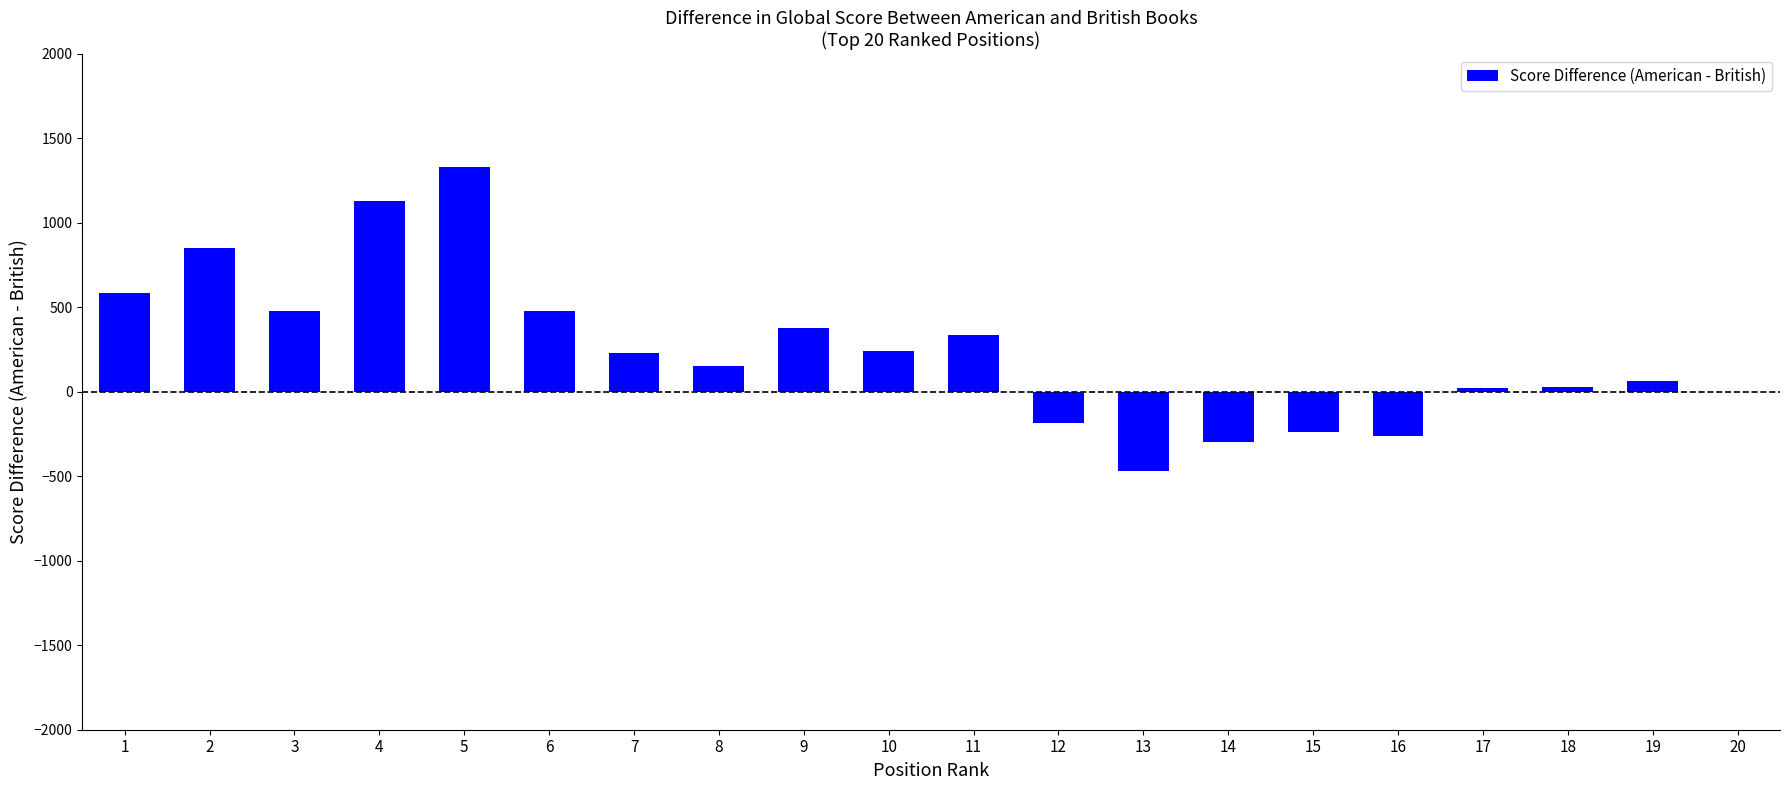

Approximately how many times larger is the value at 1 compared to 6?

1.2